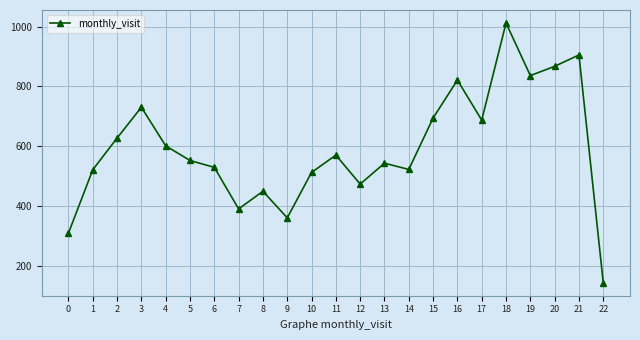

At which category does the data reach its first local peak?

3